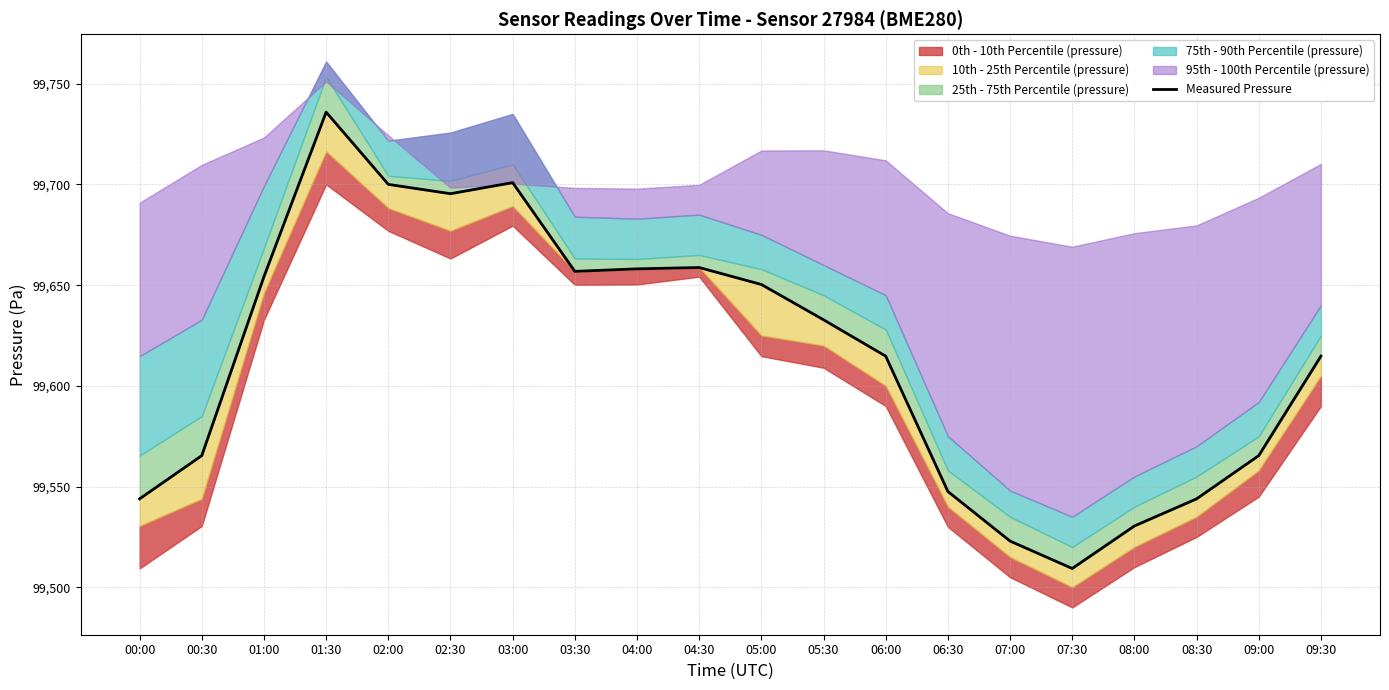

Reading right to left, list all the values displayed in this chart.

99614.8	99565.4	99543.9	99530.4	99509.3	99522.9	99547.6	99614.8	99632.8	99650.3	99658.8	99658.1	99656.8	99700.9	99695.4	99700.0	99735.9	99654.2	99565.4	99543.9